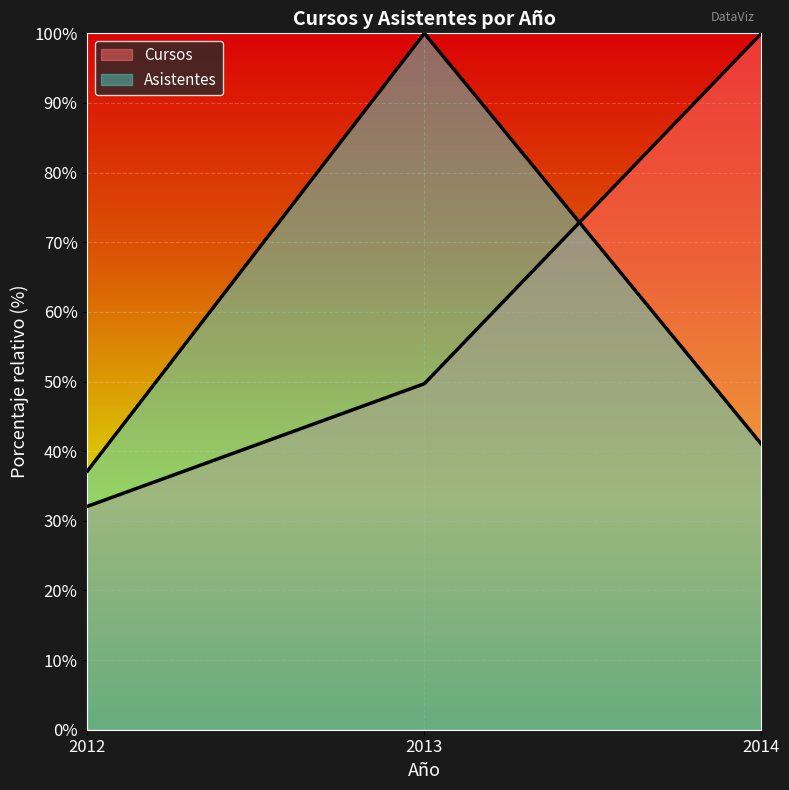

Which has a higher value, 2013 or 2014?

2014